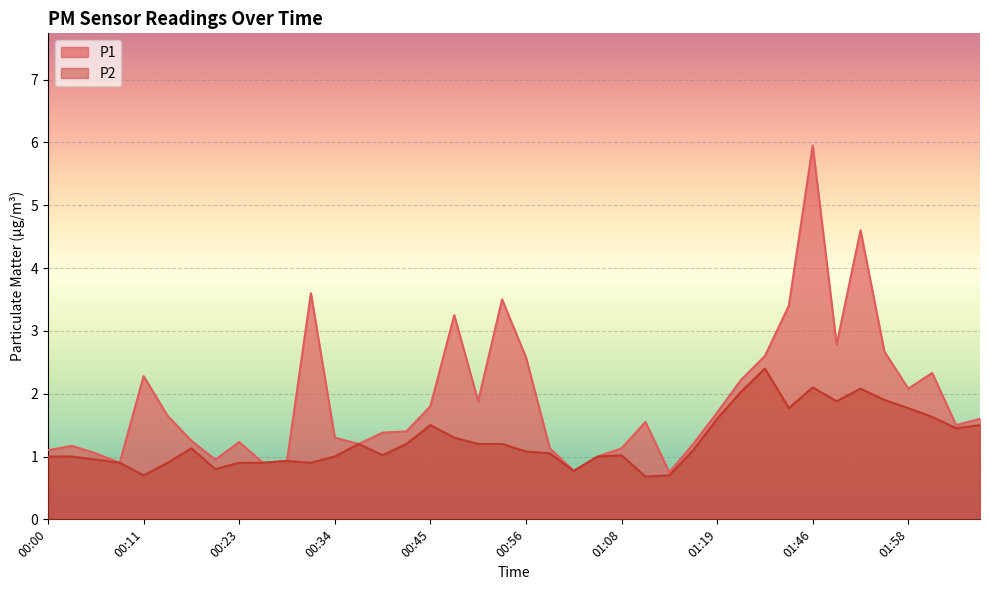

Is it true that P2 equals 1.9 at 01:49?

True